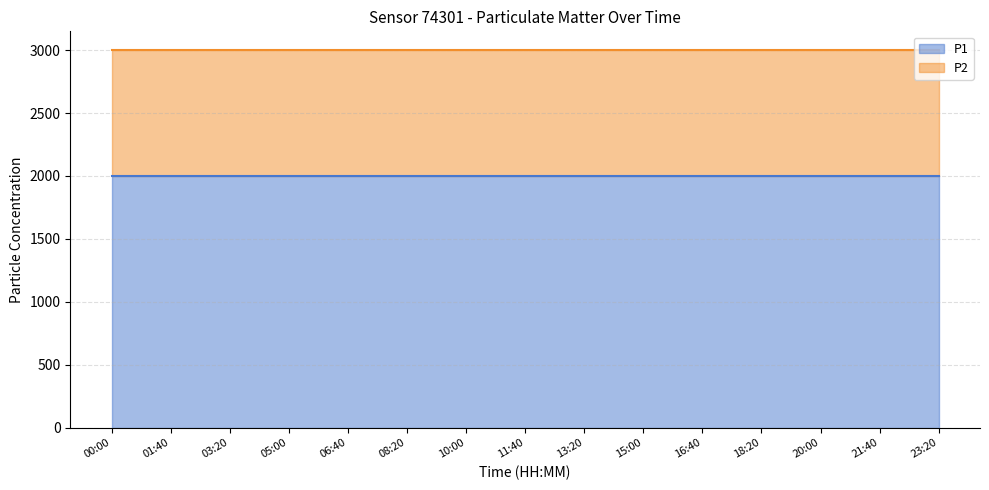

Is it true that P1 equals 1999.9 at 06:40?

True